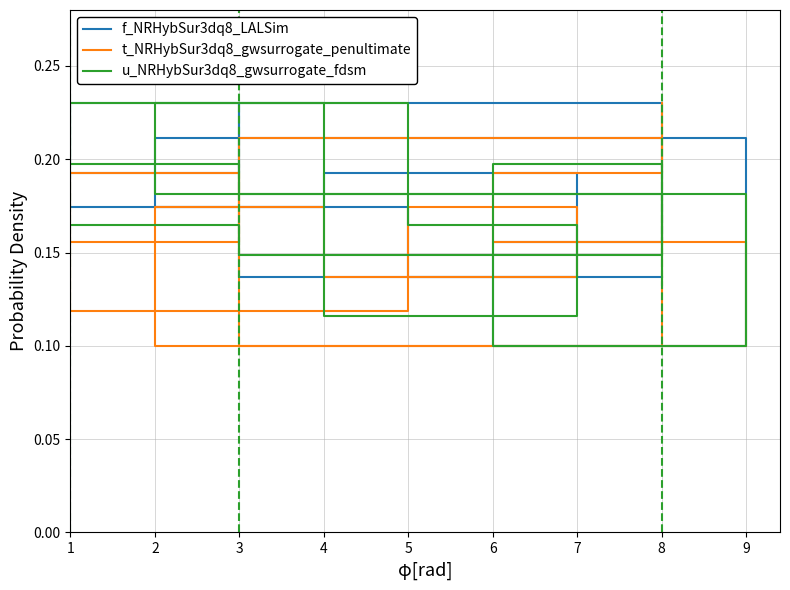

What is the value of the t_NRHybSur3dq8_gwsurrogate_penultimate point at the 5th from the left?

0.1